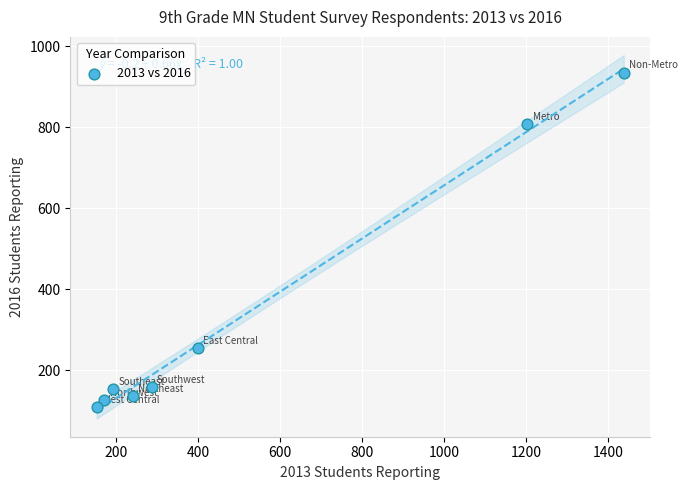

What is the range of X values (max minus min)?

1287